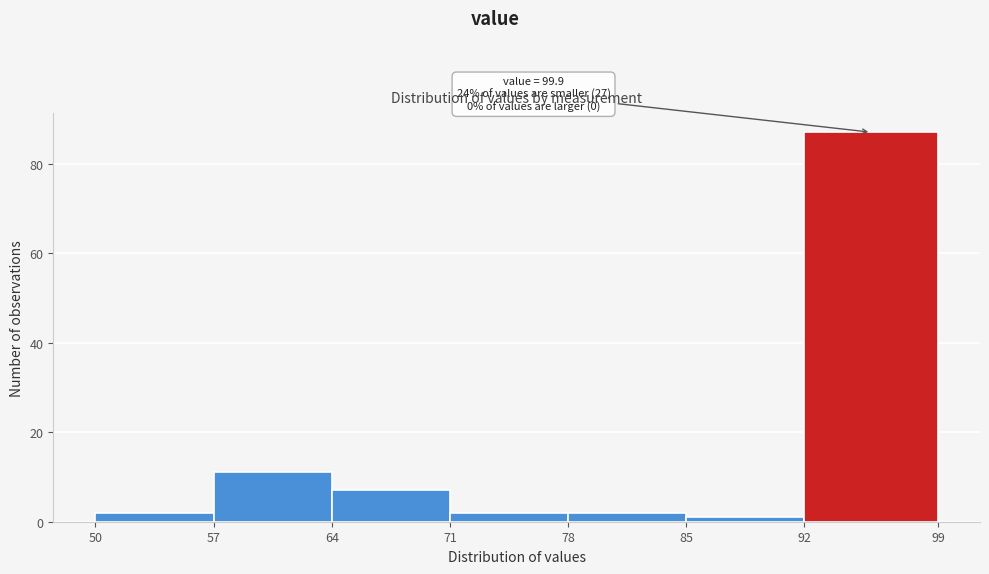

Reading left to right, list all the values displayed in this chart.

50=2	57=11	64=7	71=2	78=2	85=1	92=87